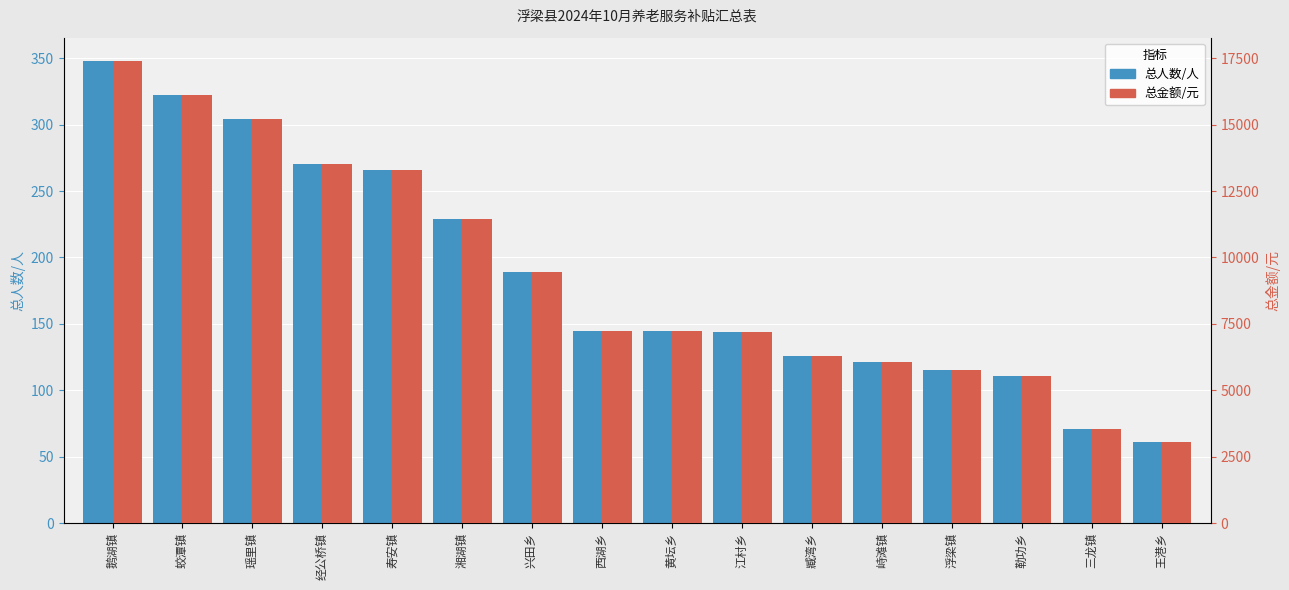

List the labels in order of 总人数/人 value, largest first.

鹅湖镇, 蛟潭镇, 瑶里镇, 经公桥镇, 寿安镇, 湘湖镇, 兴田乡, 西湖乡, 黄坛乡, 江村乡, 臧湾乡, 峙滩镇, 浮梁镇, 勒功乡, 三龙镇, 王港乡